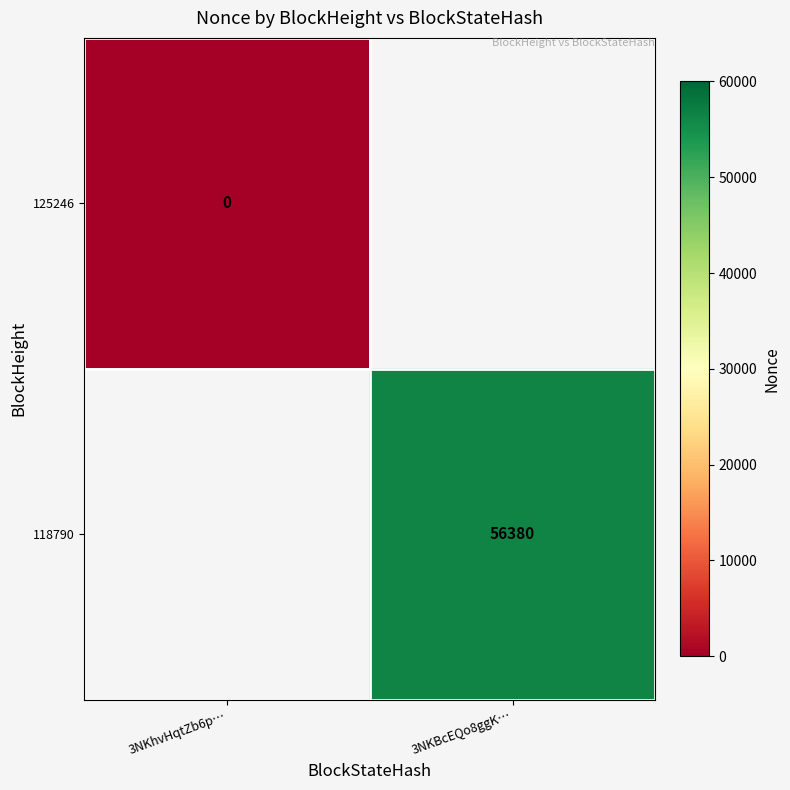

Which series has the widest spread of values?

125246